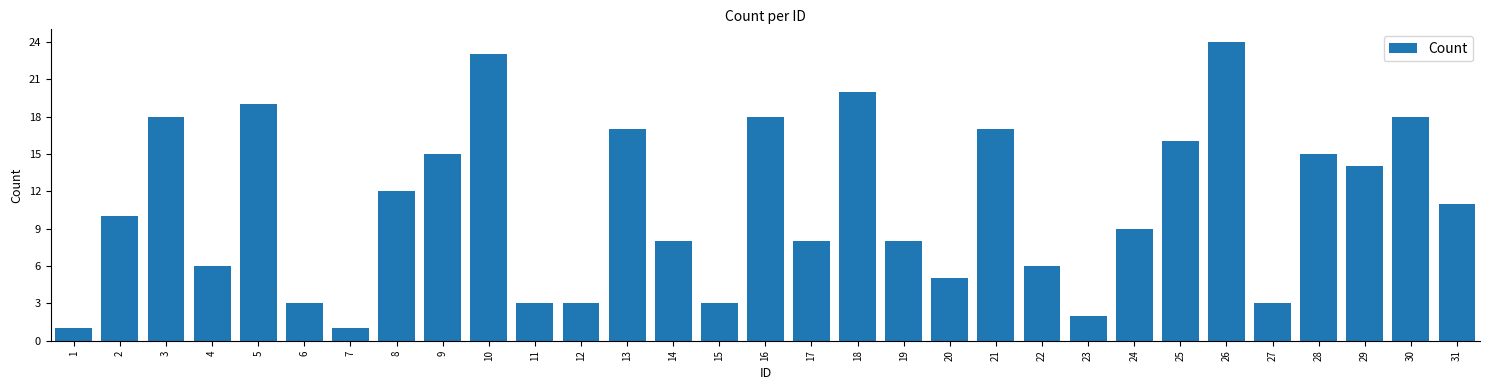

Is it true that the value at 2 is 4?

False